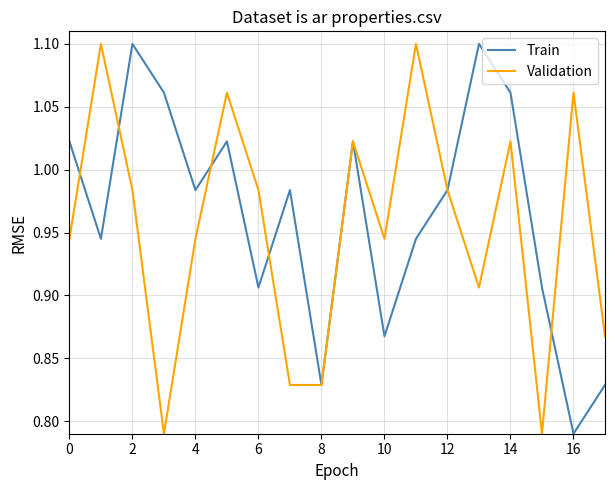

List the series in order of their overall mean, lowest first.

Validation, Train